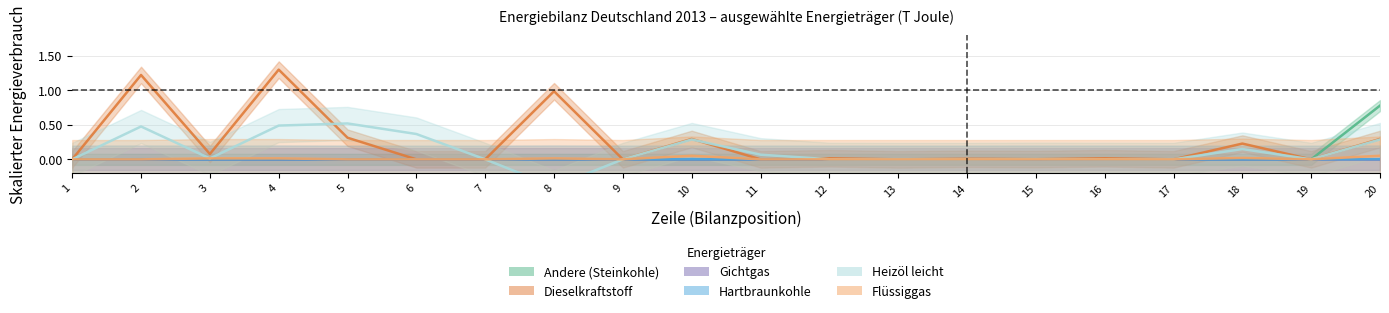

True or false: Andere (Steinkohle) and Heizöl leicht intersect in this chart.

False